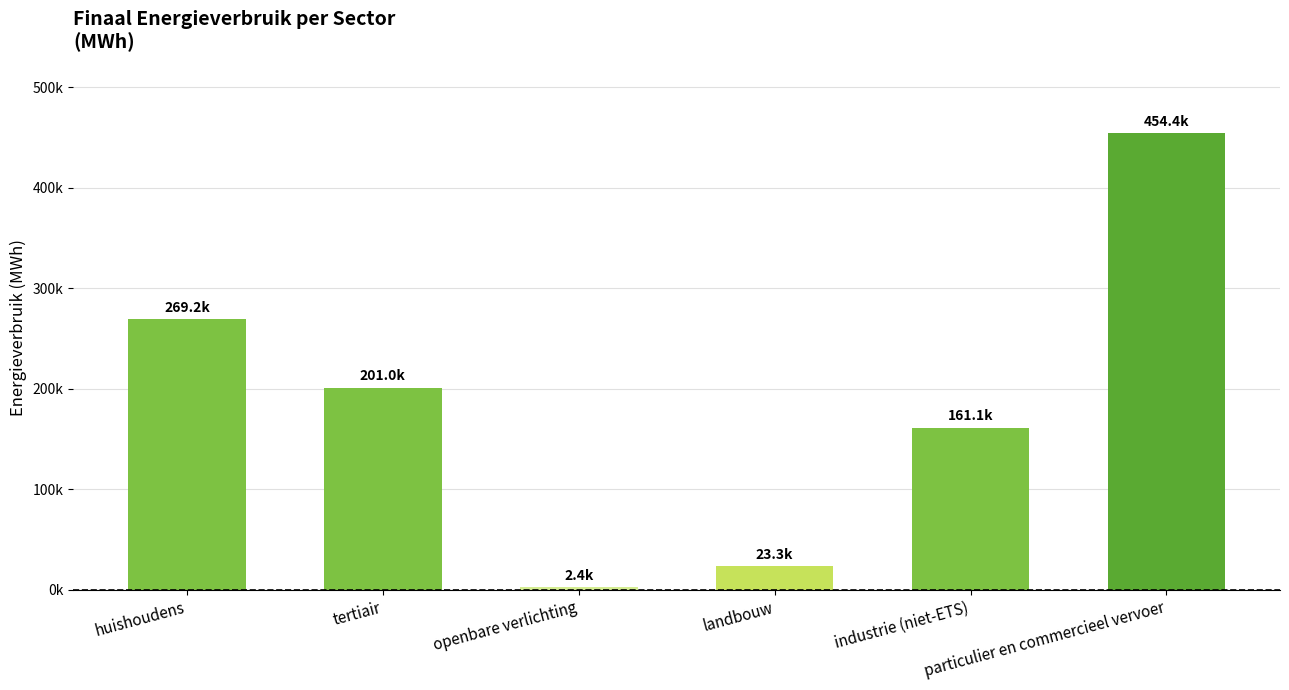

What is the smallest value displayed?

2396.5